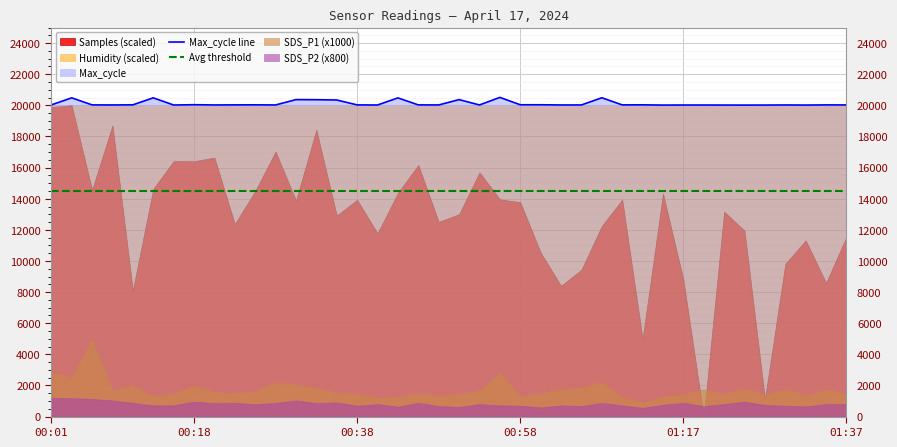

True or false: Max_cycle line and Avg threshold cross at least once.

False